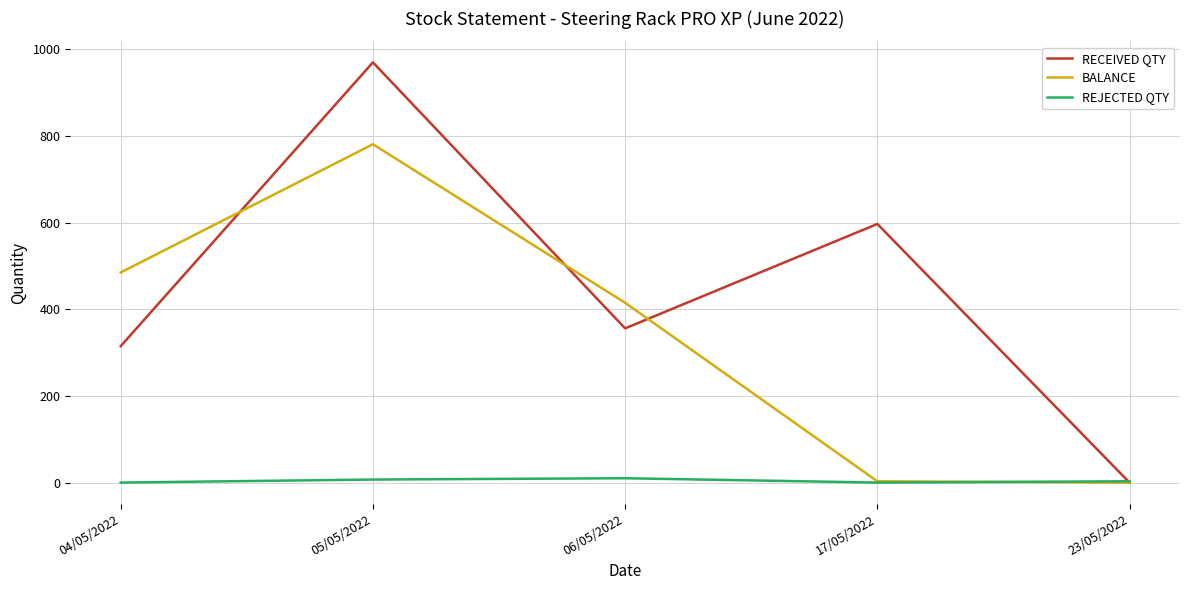

Which series has the largest total across all categories?

RECEIVED QTY